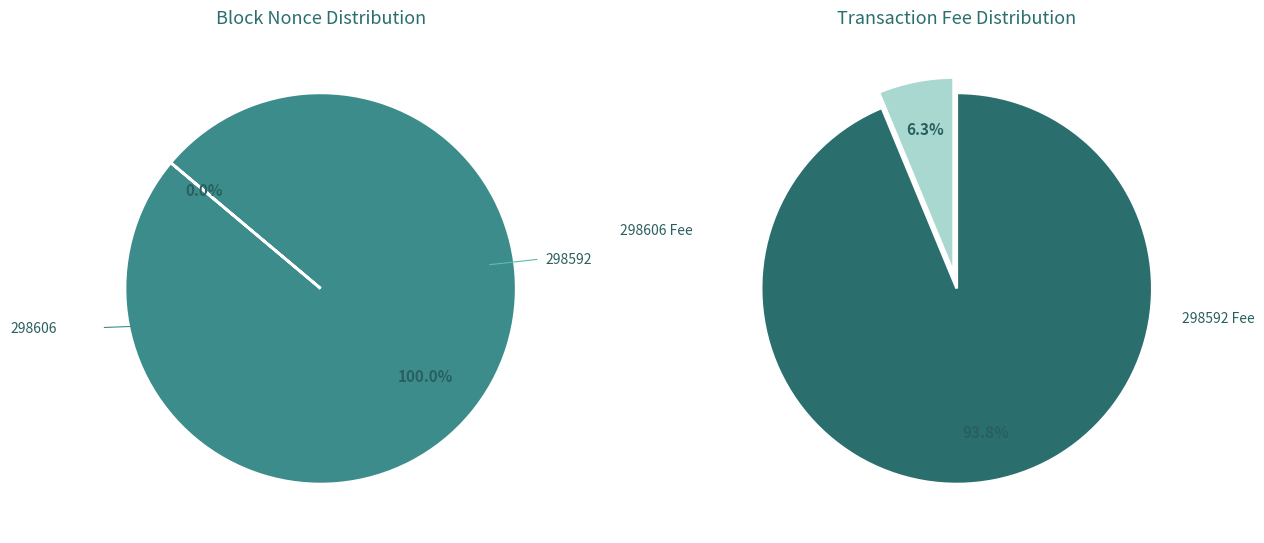

What percentage is the 298592 slice, to the nearest percent?

100%